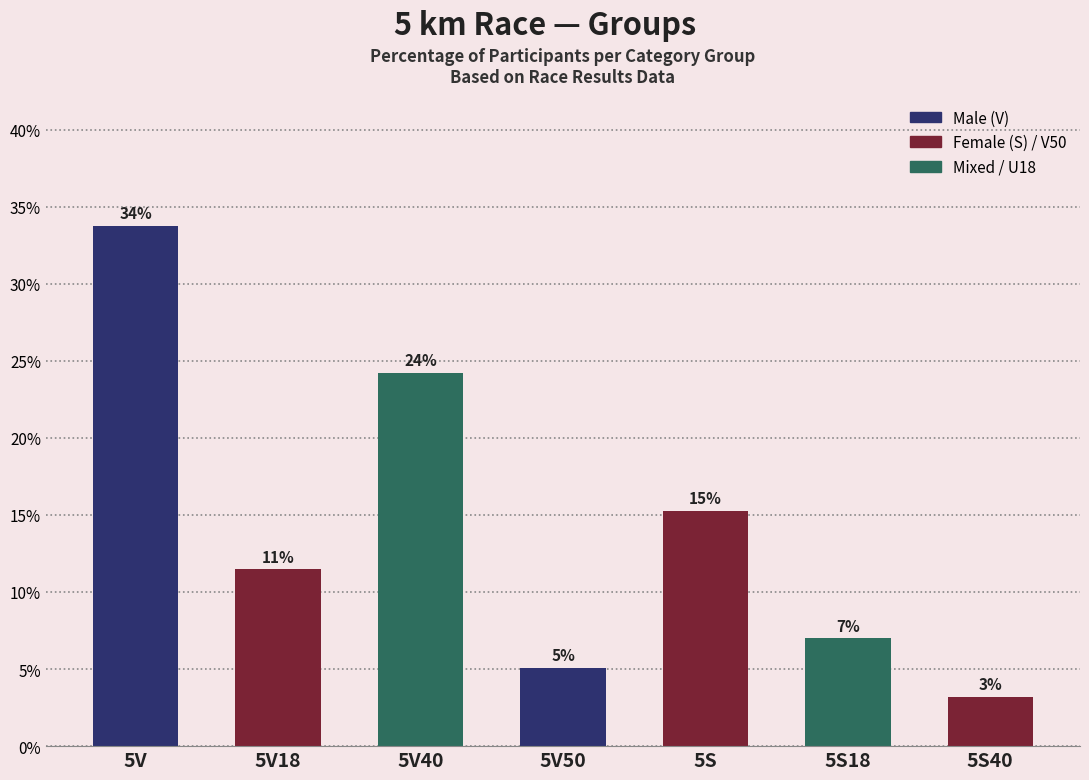

How many bars are there in total?

7